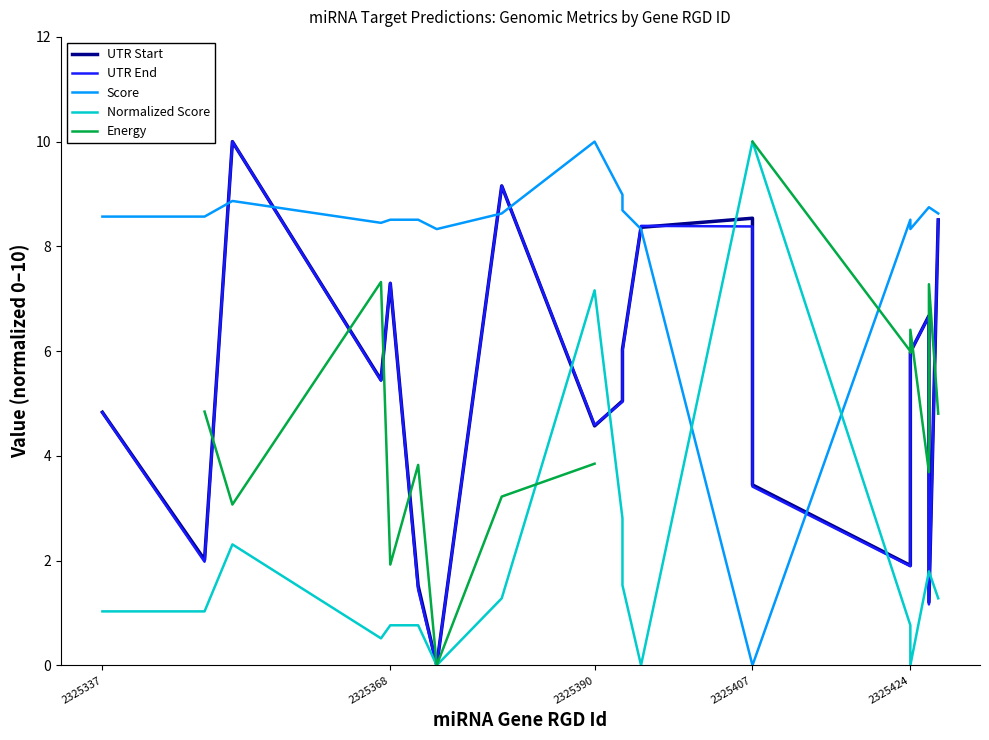

What is the sum of the Energy values at 14 and 15?

12.0